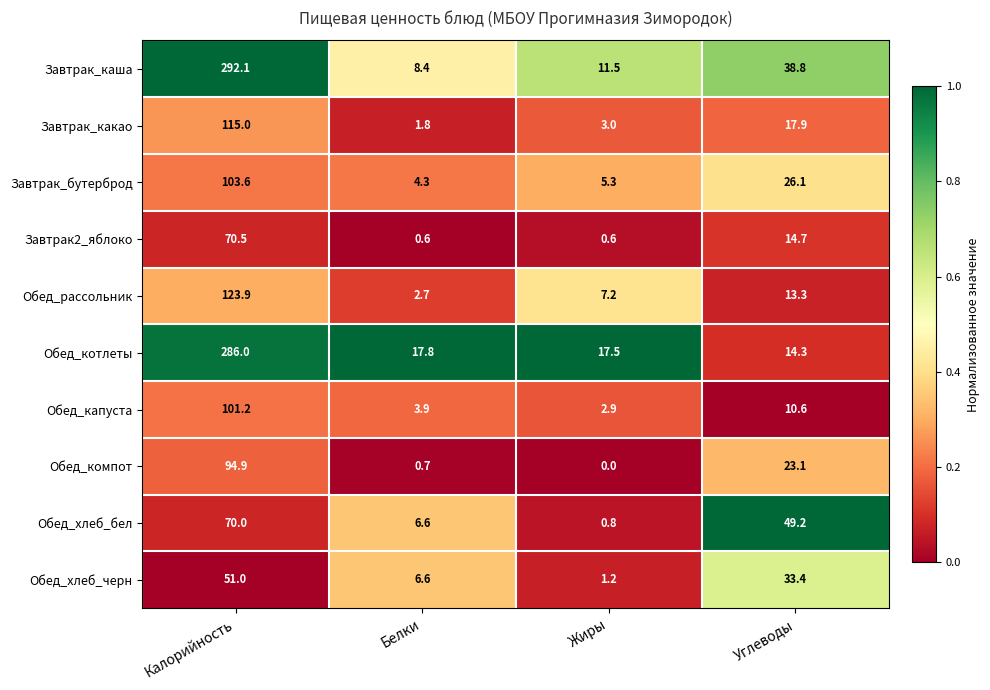

Rank the series at Калорийность from highest to lowest value.

Завтрак_каша, Обед_котлеты, Обед_рассольник, Завтрак_какао, Завтрак_бутерброд, Обед_капуста, Обед_компот, Завтрак2_яблоко, Обед_хлеб_бел, Обед_хлеб_черн